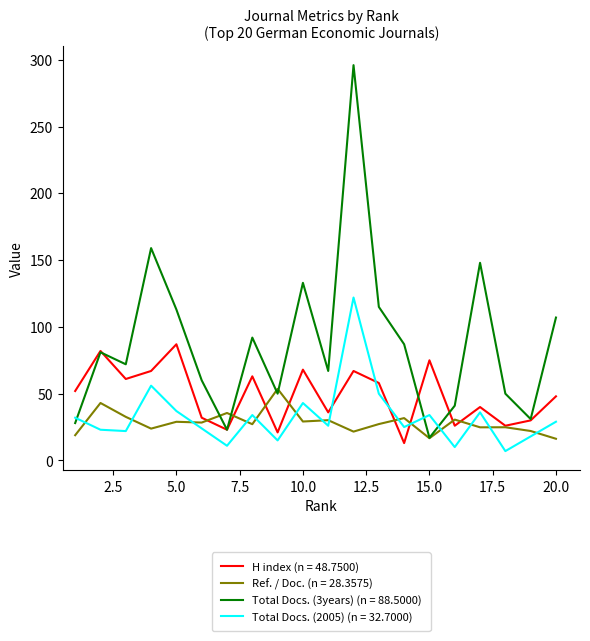

What is the highest value of the Total Docs. (2005) (n = 32.7000) series?

122.0